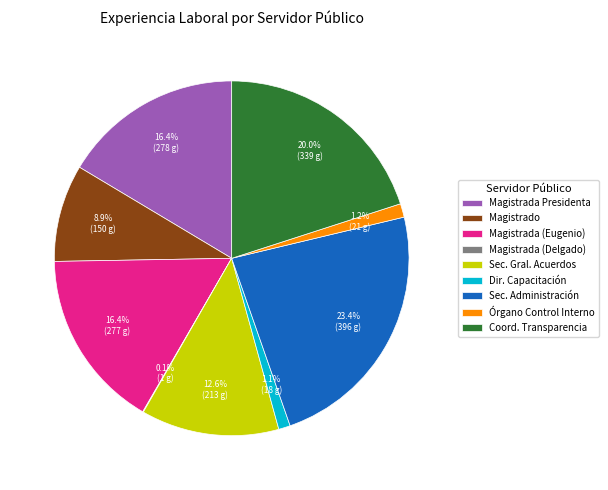

Is there a majority slice in this chart?

No